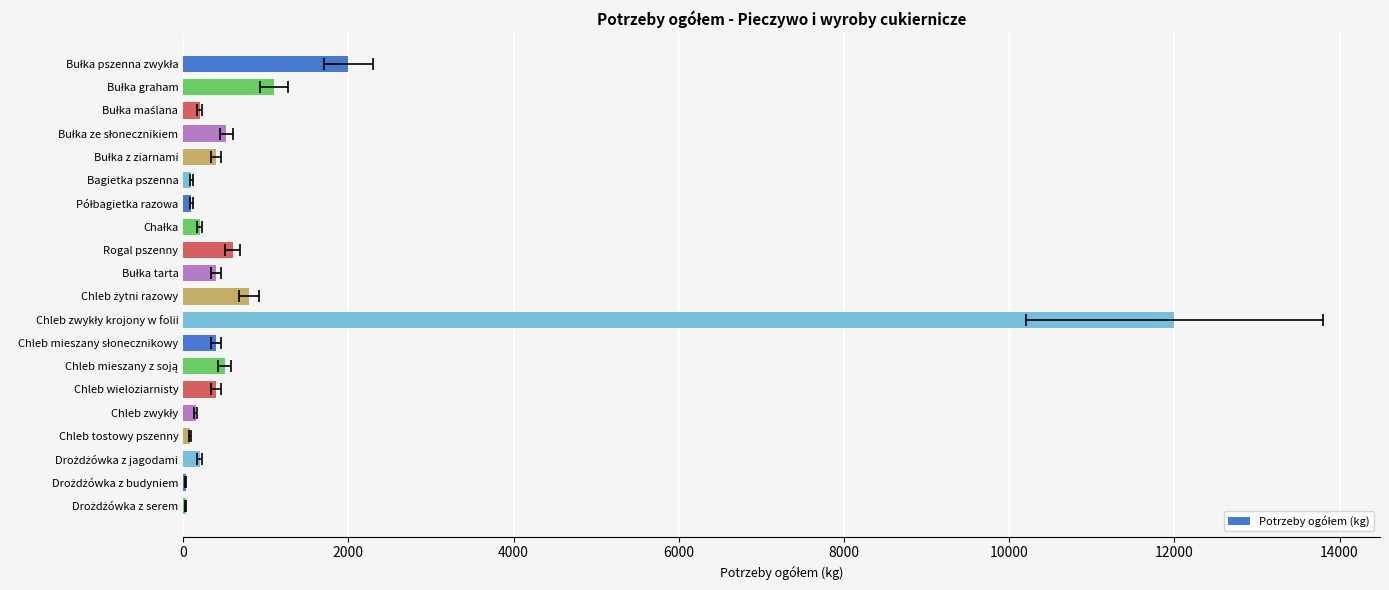

What is the value of the 1st bar from the left?

2000